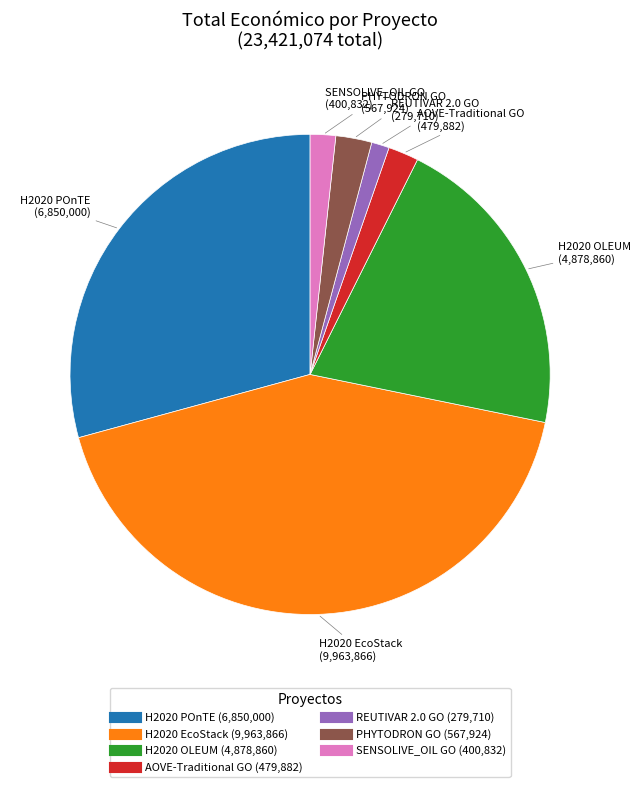

Combined, do AOVE-Traditional GO and REUTIVAR 2.0 GO account for over 50%?

No